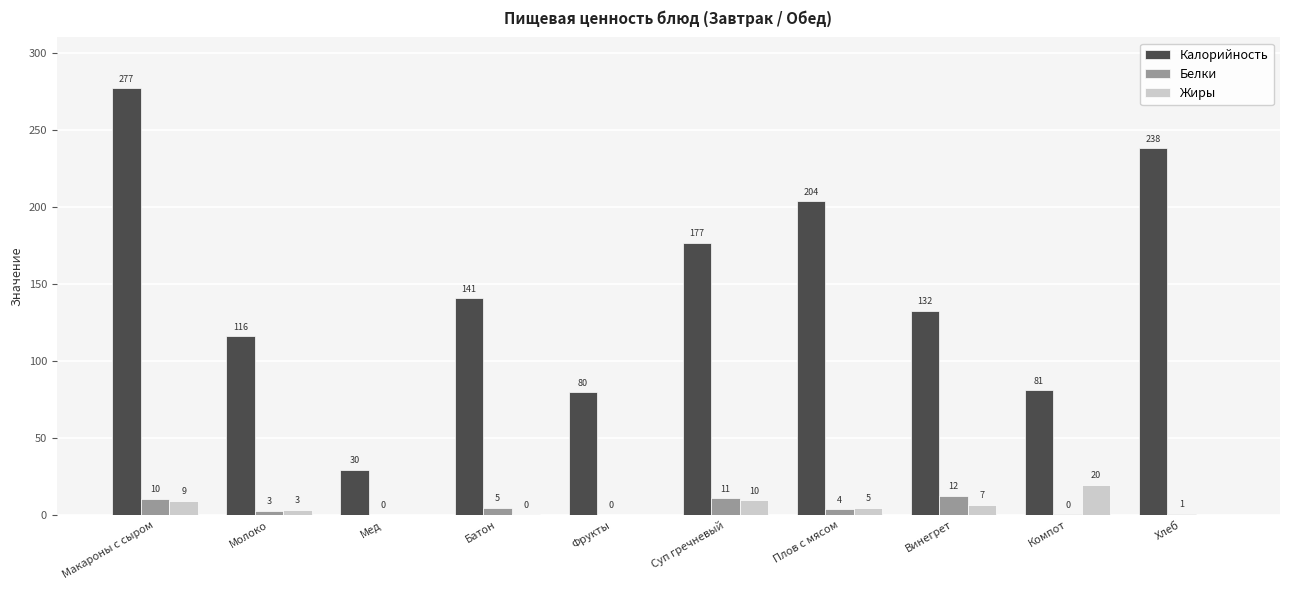

What are all the series names shown in the legend?

Калорийность, Белки, Жиры